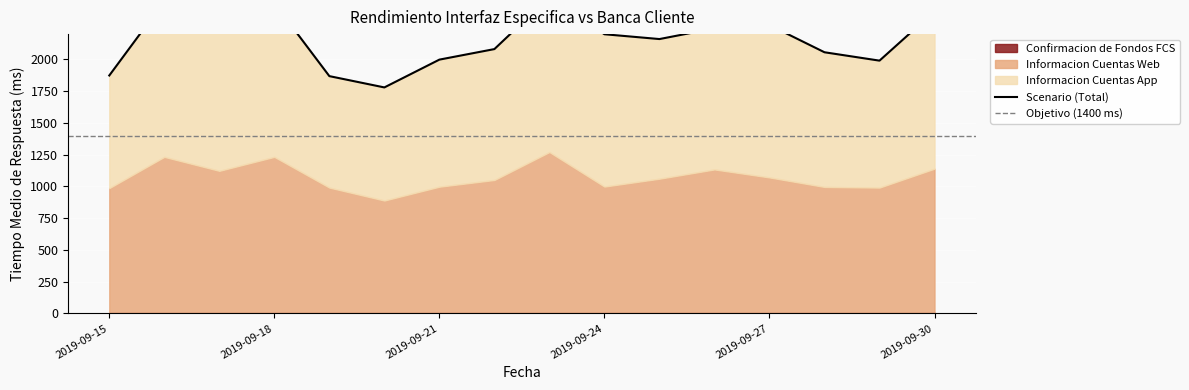

Which has a higher value, 2019-09-29 or 2019-09-26?

2019-09-29